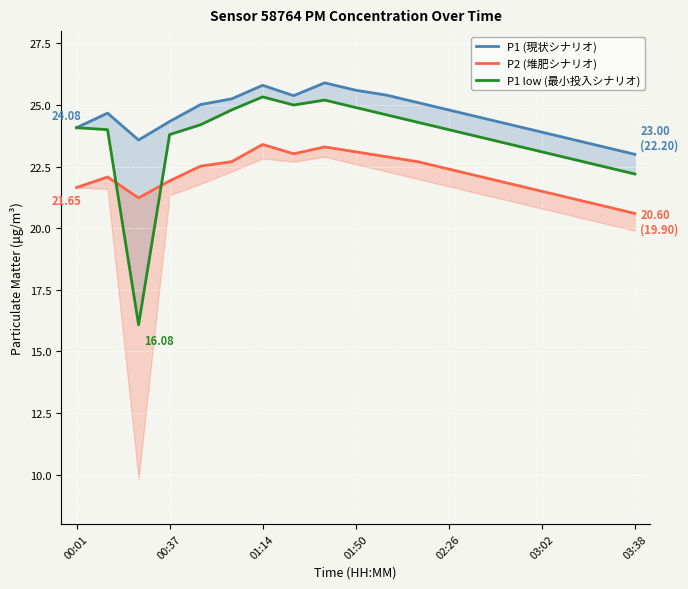

What is the value of the P1 low (最小投入シナリオ) point at the 14th from the left?

23.7